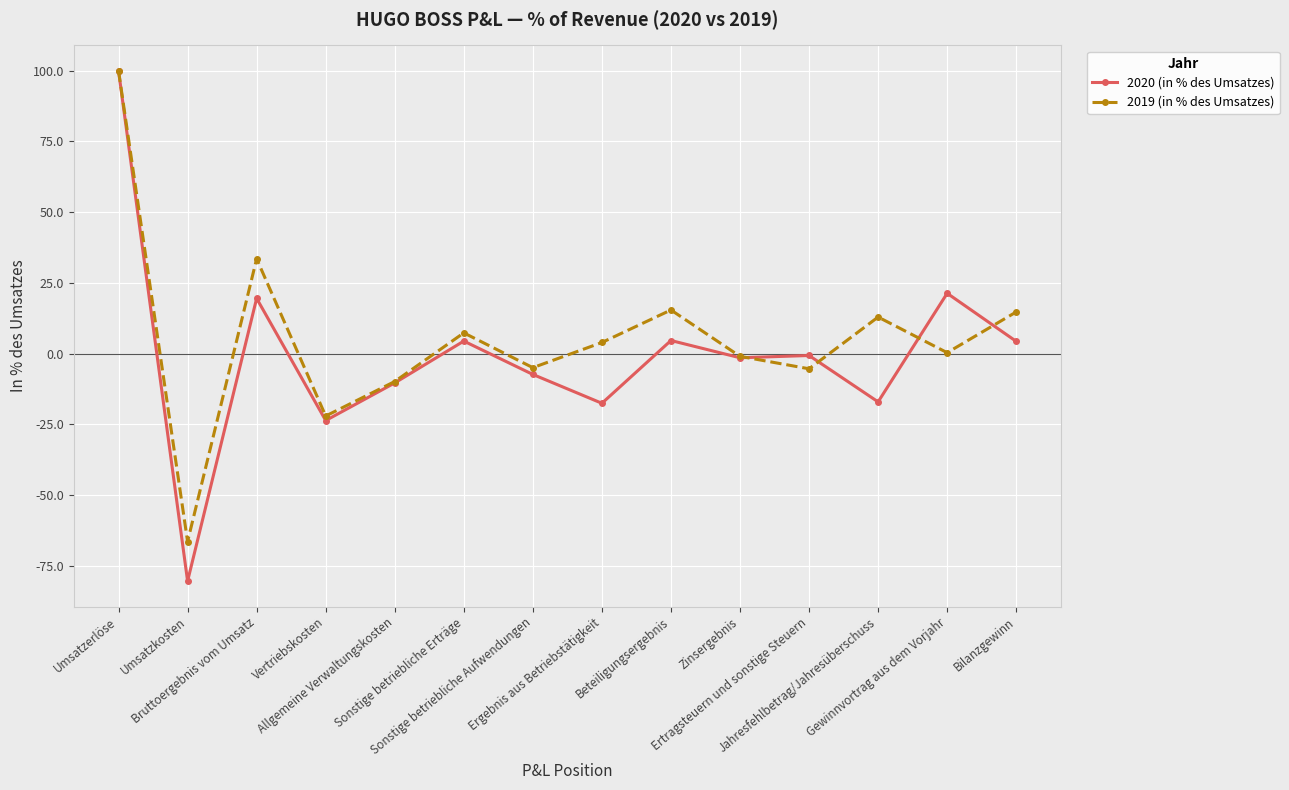

Which series has the largest range (max minus min)?

2020 (in % des Umsatzes)